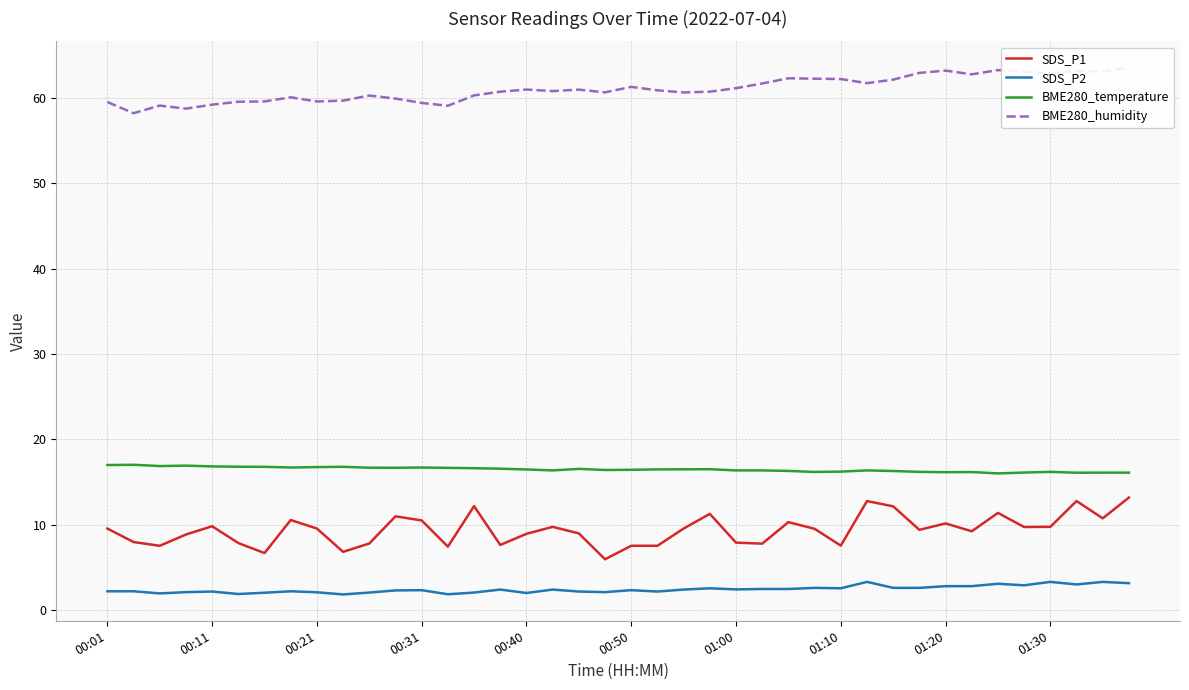

What is the minimum value for SDS_P1?

6.0